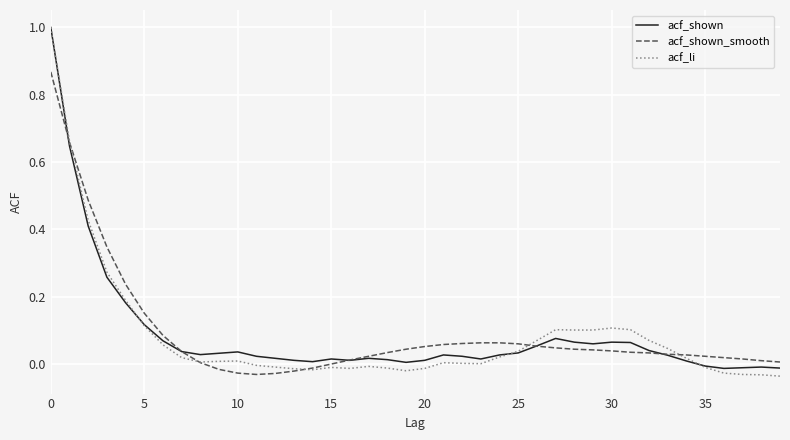

Which series has the widest spread of values?

acf_li